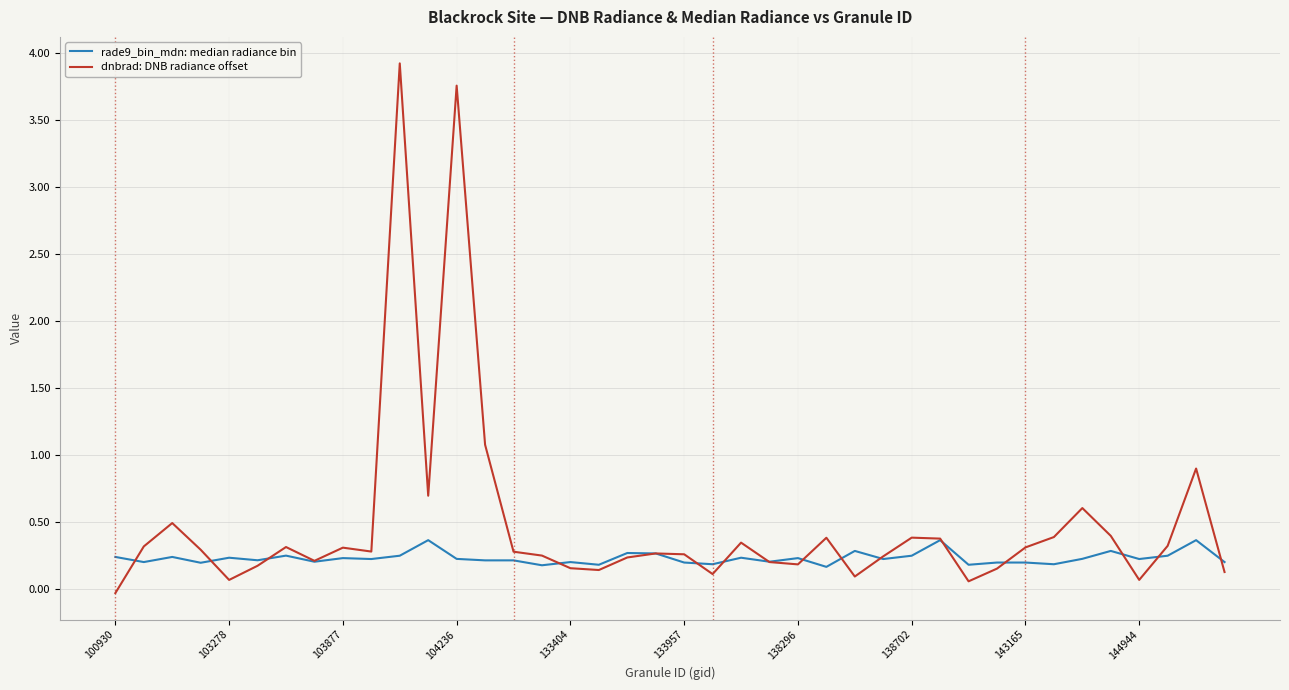

What is the greatest value displayed?

3.9